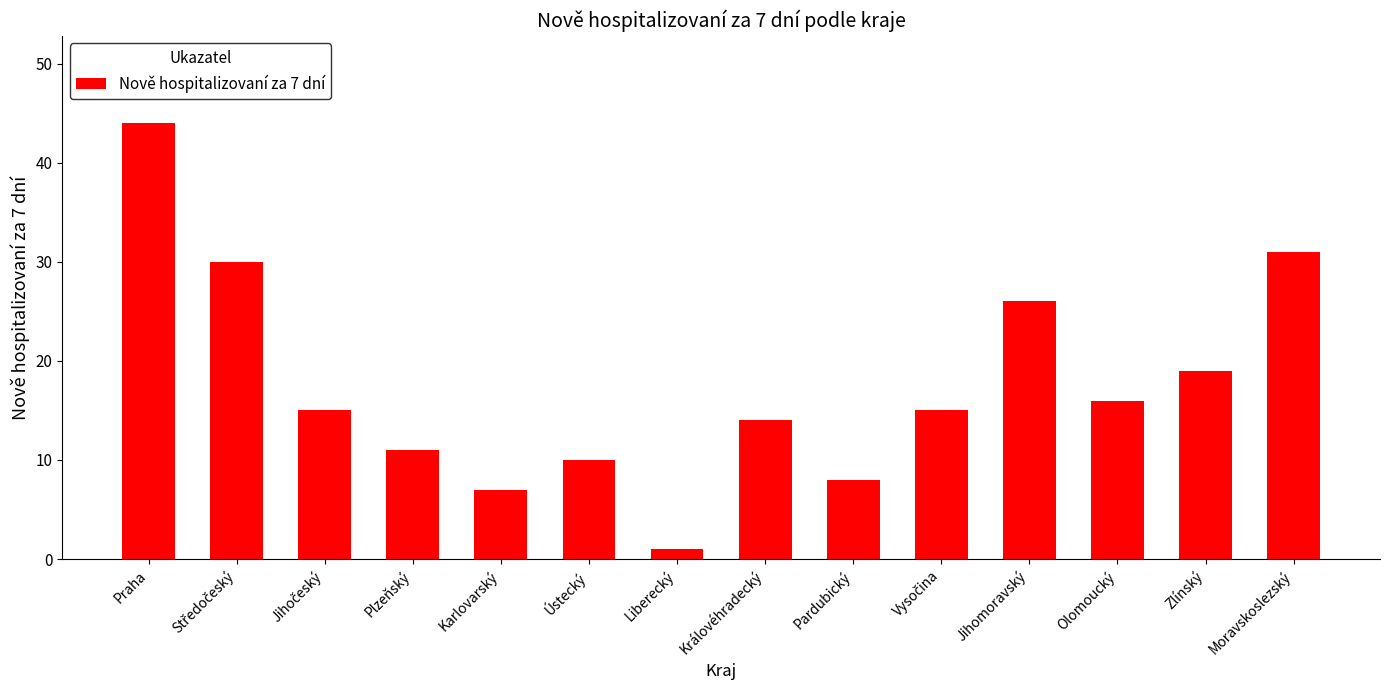

Between Královéhradecký and Karlovarský, which is larger?

Královéhradecký